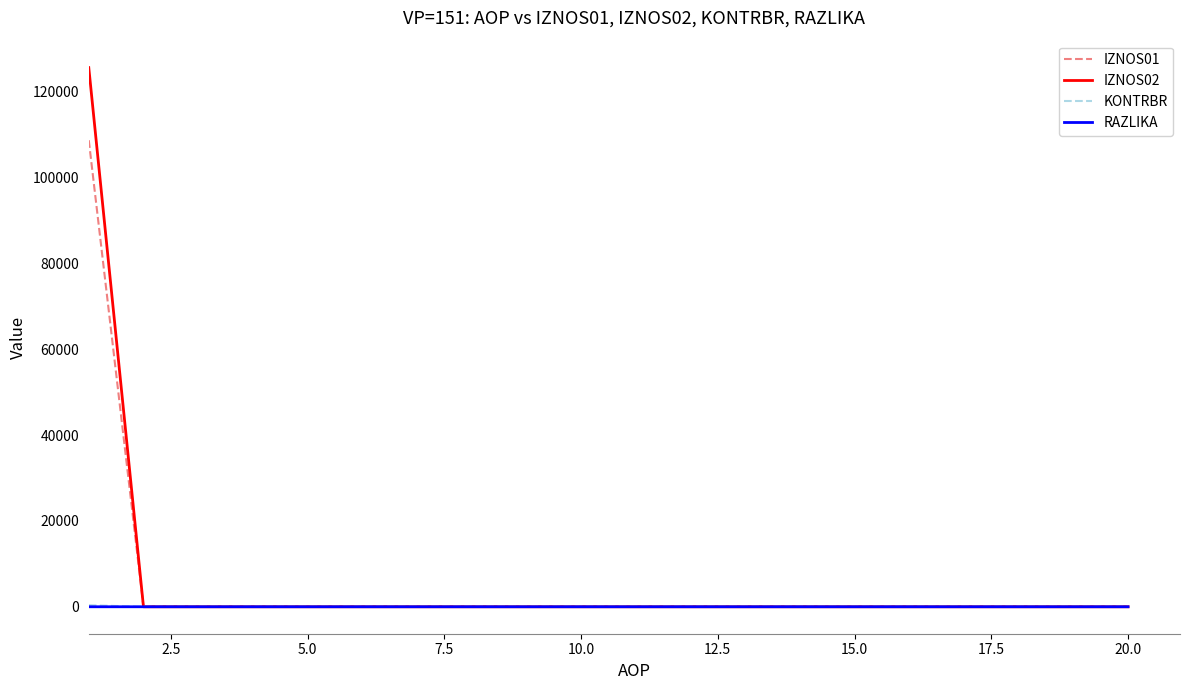

Which series has the largest range (max minus min)?

IZNOS02